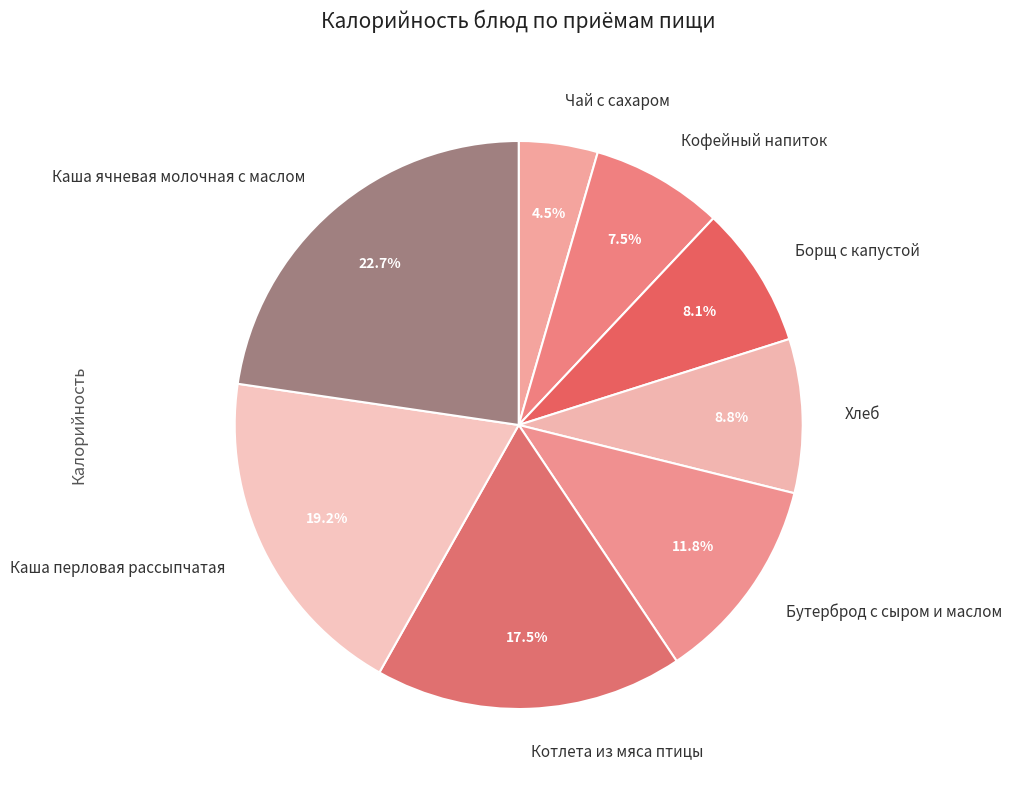

Is it true that Каша перловая рассыпчатая is 33% of the pie?

False